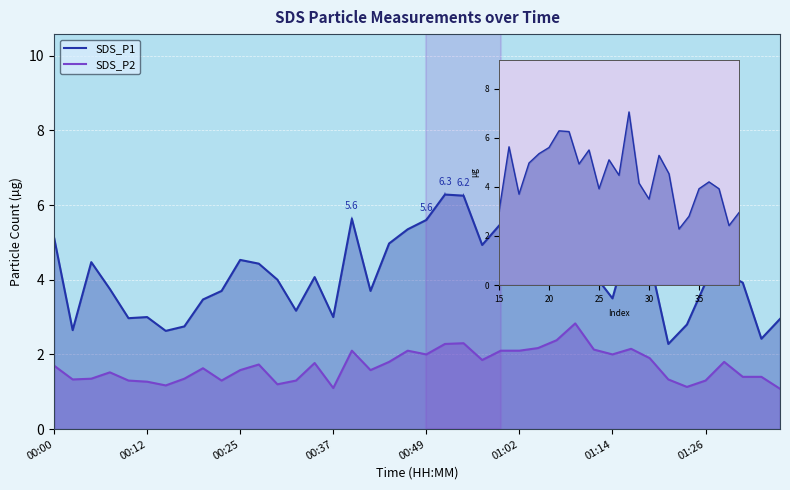

What is the difference between the SDS_P1 values at 36 and 00:37?

0.5